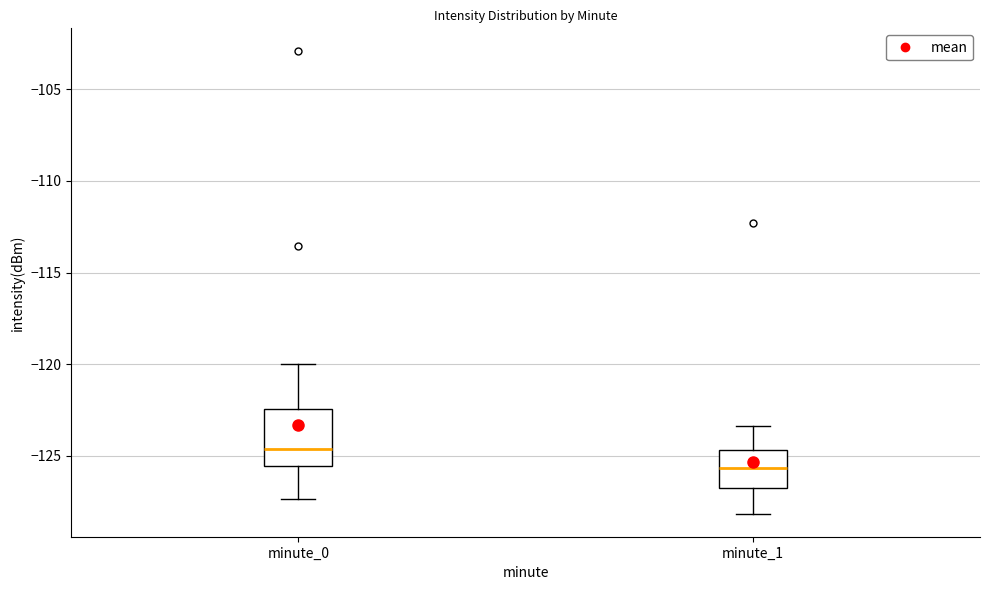

Reading left to right, transcribe this box plot: for each box, give where its median line is, the range the box spans, and where its two whiskers end, as read against the y-axis. The values are not printed on the chart, so give them approximately, as read against the axis.

minute_0: median -124.5, box -125.5 to -122.5, whiskers -127.5 to -120.0
minute_1: median -125.5, box -127.0 to -124.5, whiskers -128.0 to -123.5